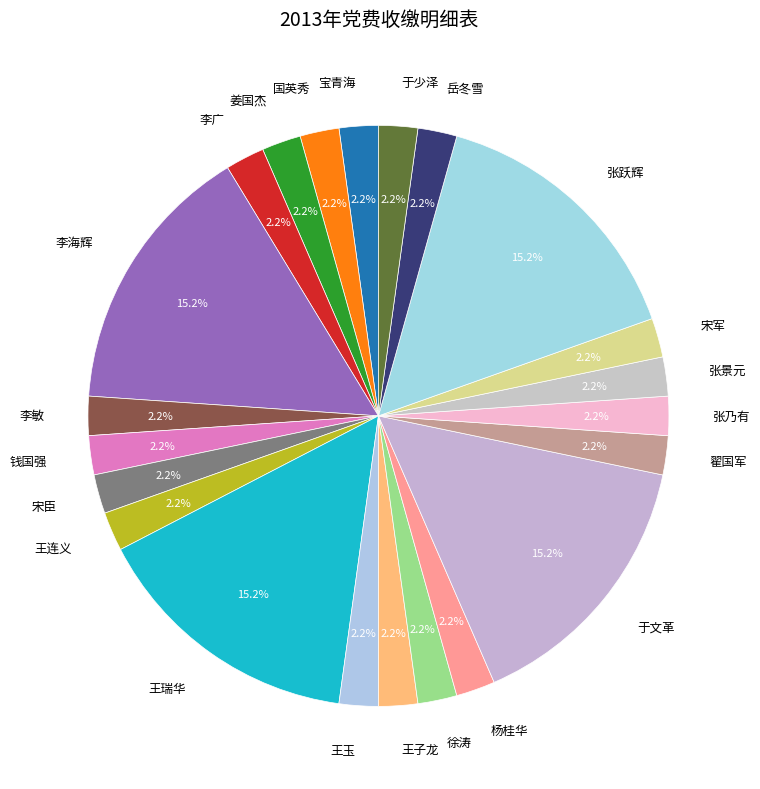

How many slices are in this pie chart?

22